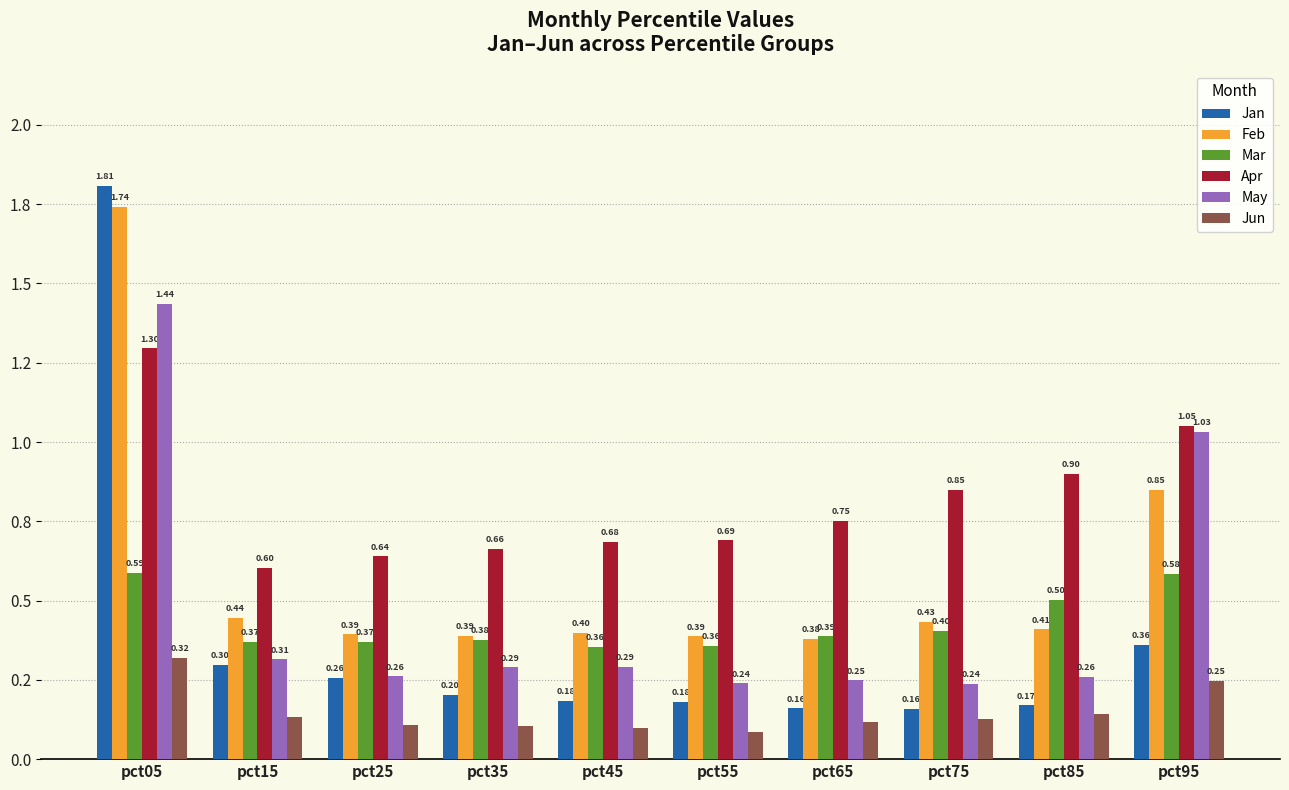

Which series has the largest range (max minus min)?

Jan